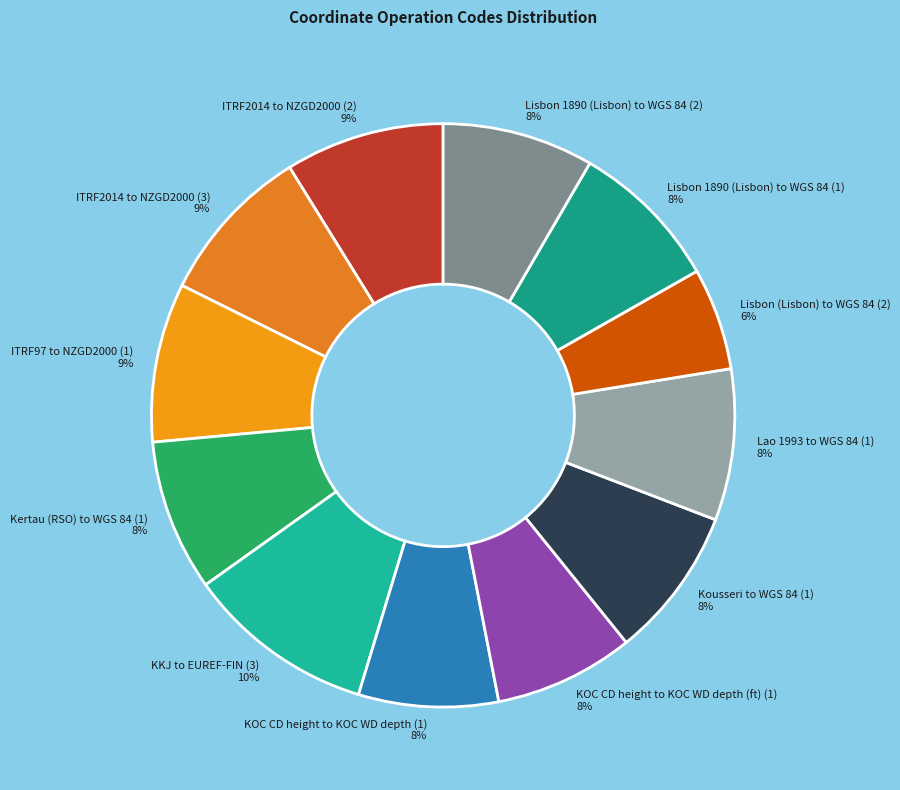

Which has a higher value, Lisbon (Lisbon) to WGS 84 (2) or KOC CD height to KOC WD depth (1)?

KOC CD height to KOC WD depth (1)